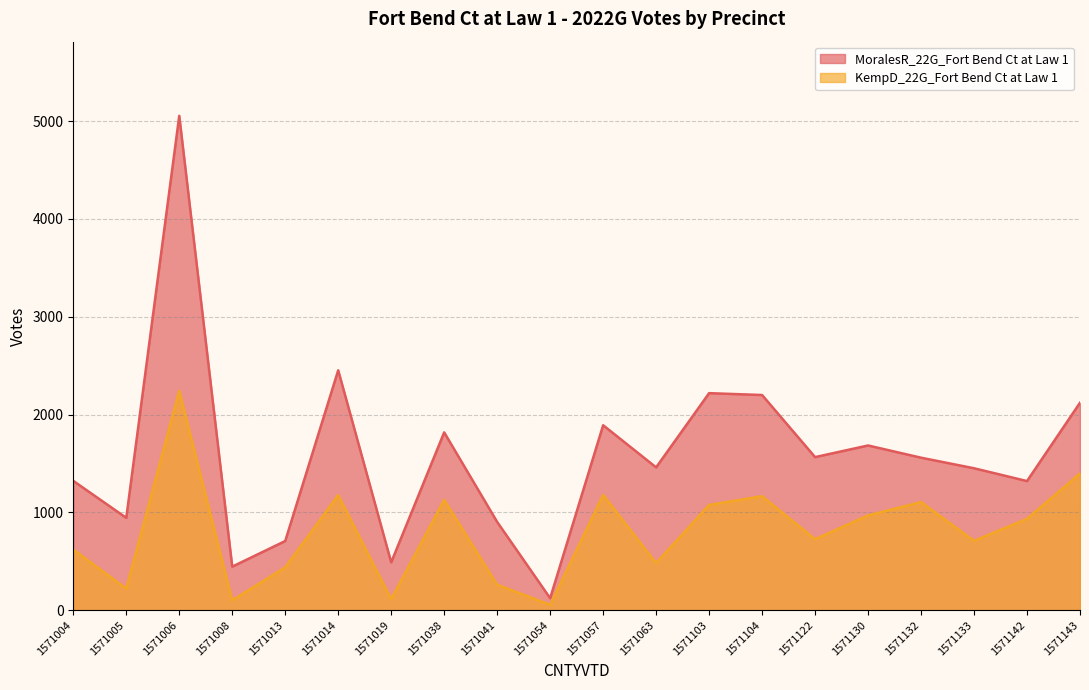

How many distinct data groups are displayed?

2